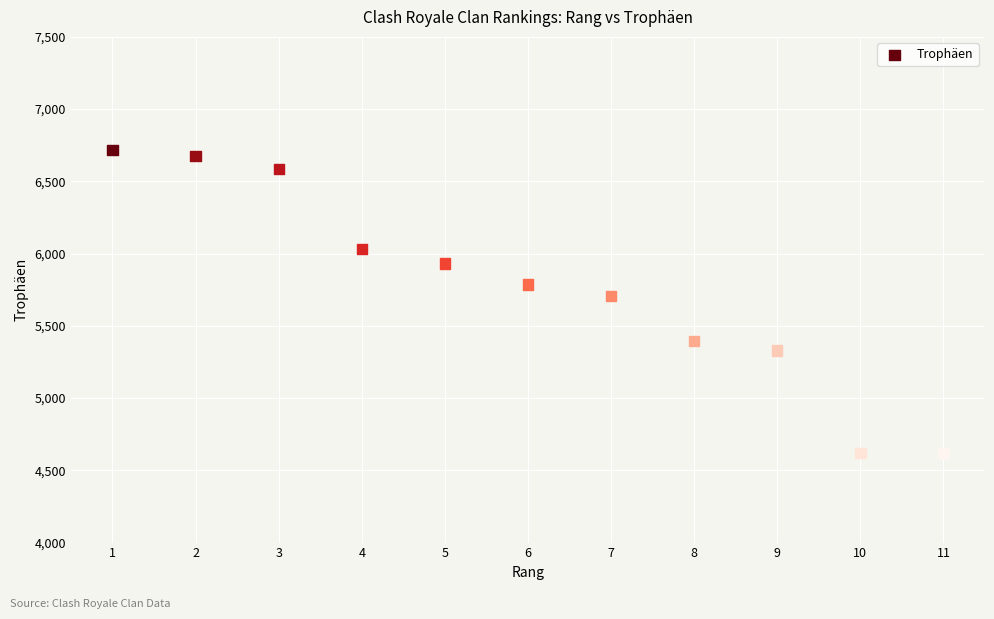

What Y value in the scatter plot is closest to 5667?

5709